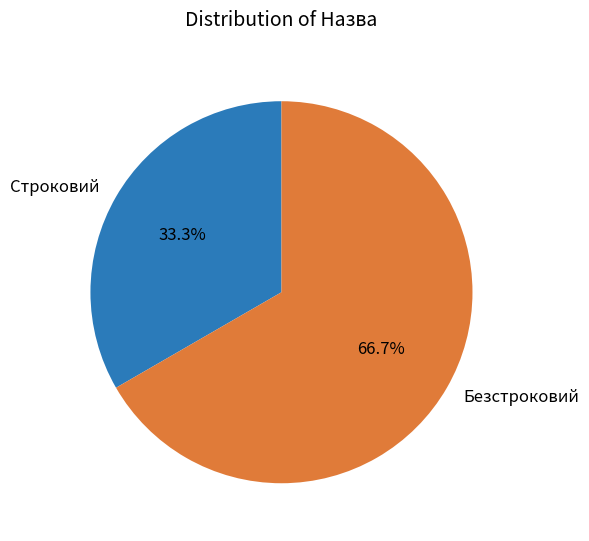

Combined, what portion of the pie is Строковий and Безстроковий?

100.0%